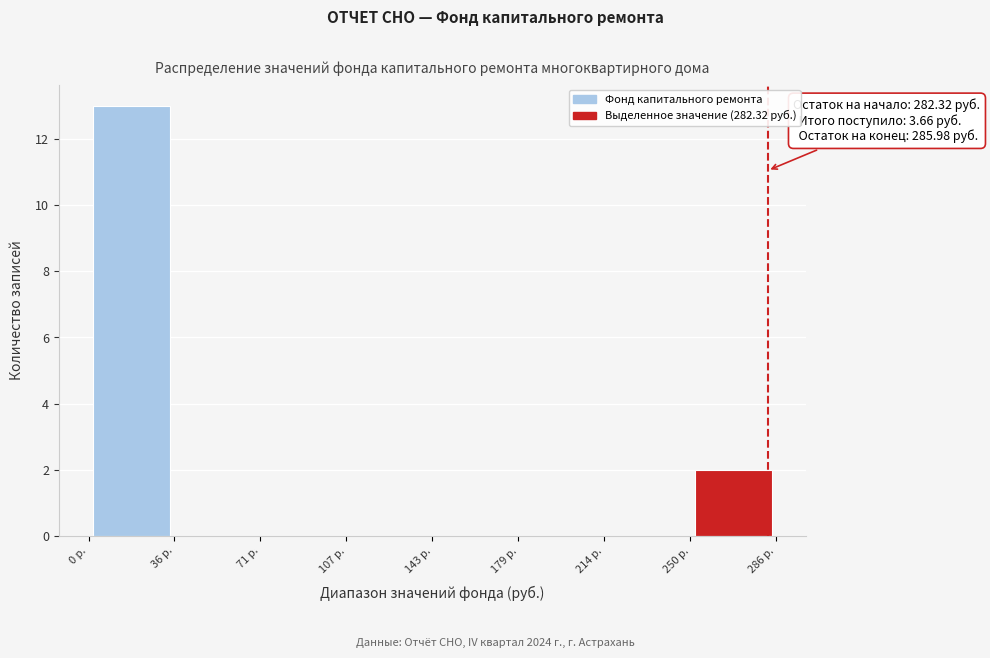

Which range on the x-axis has the tallest bar?

0 to 35